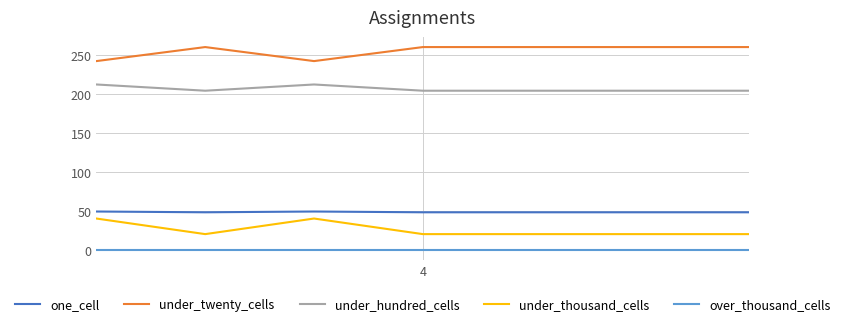

True or false: under_hundred_cells and over_thousand_cells intersect in this chart.

False